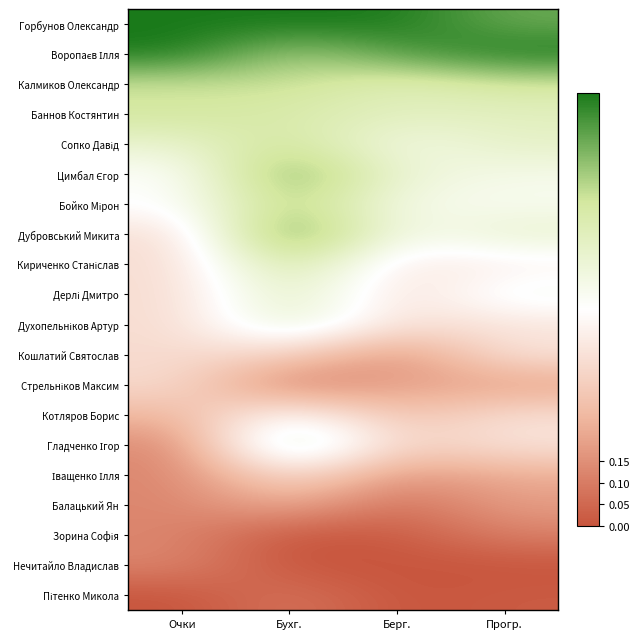

At how many categories does at least one series exceed 0?

4